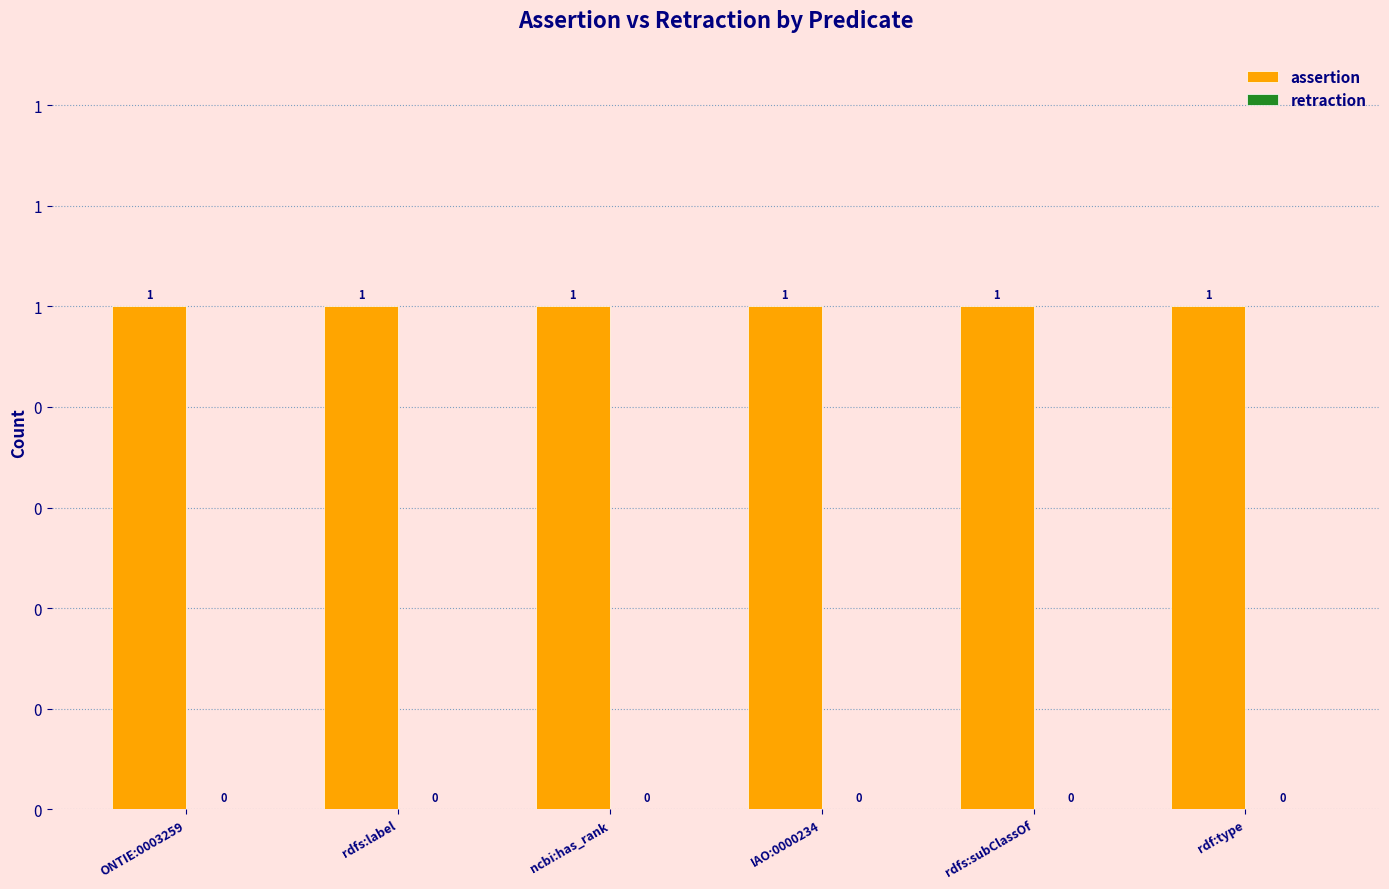

Which label corresponds to the smallest value in the chart?

ONTIE:0003259